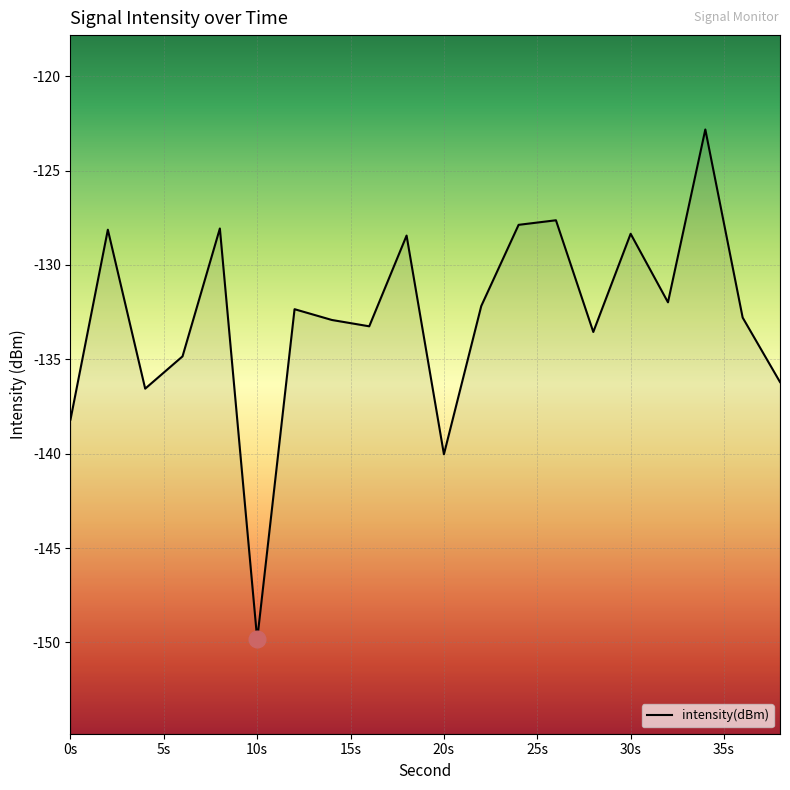

How many values are below -132?

12